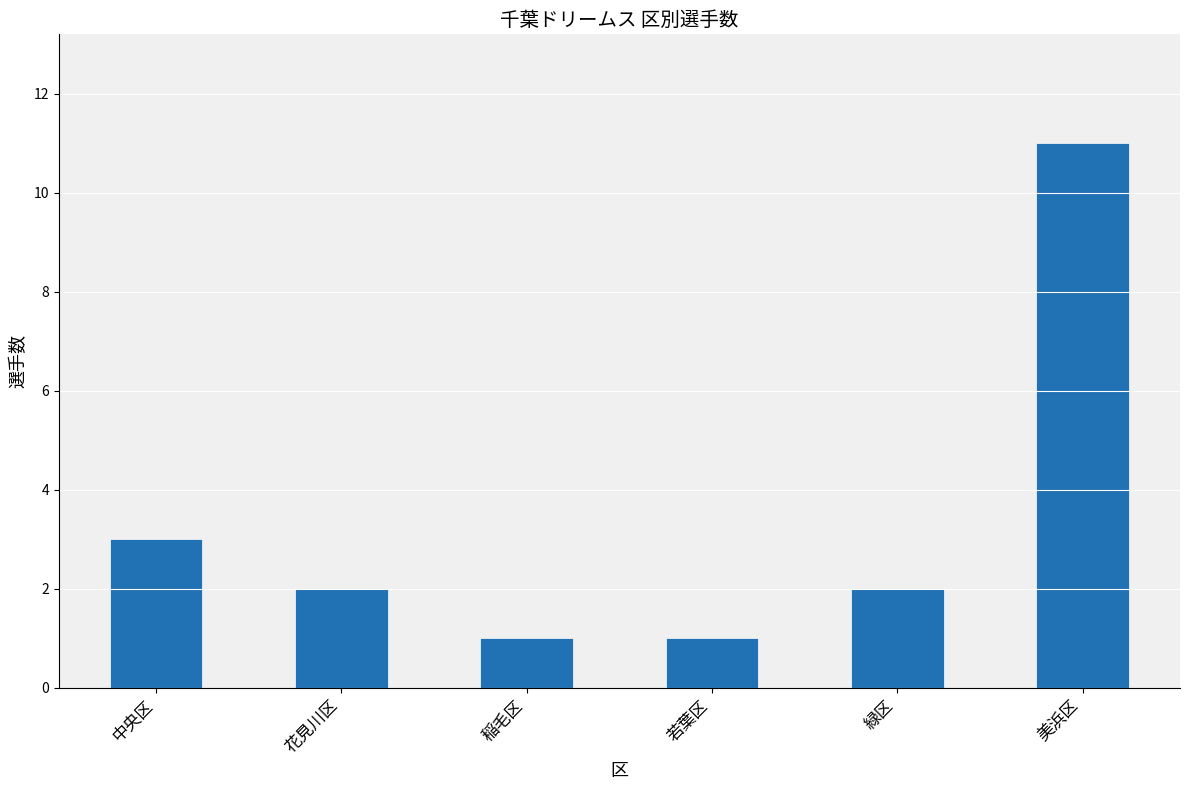

Where does the data first go above 2?

中央区